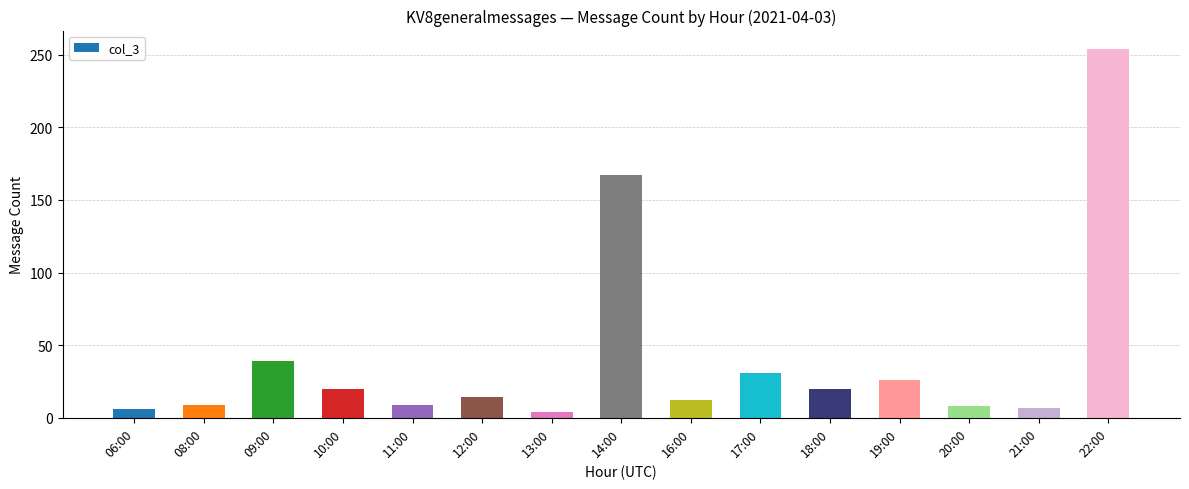

The value at 10:00 is 7. True or false?

False